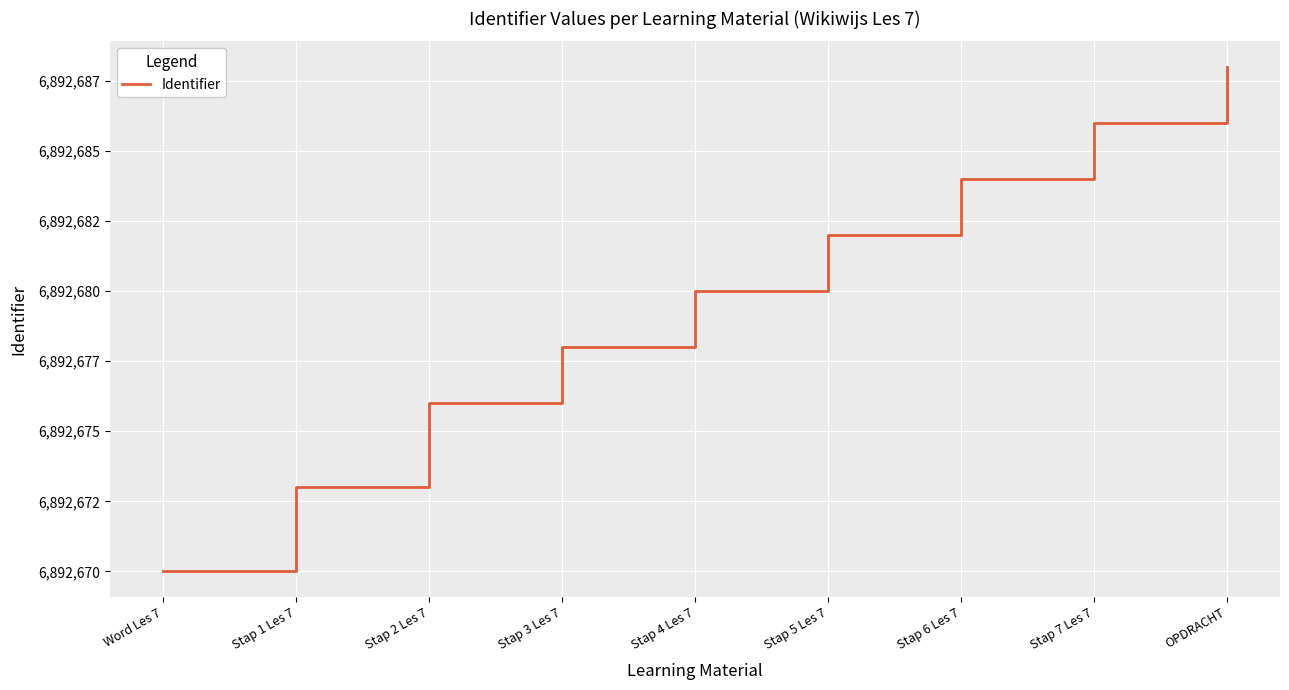

The value at Stap 5 Les 7 is 11669417. True or false?

False